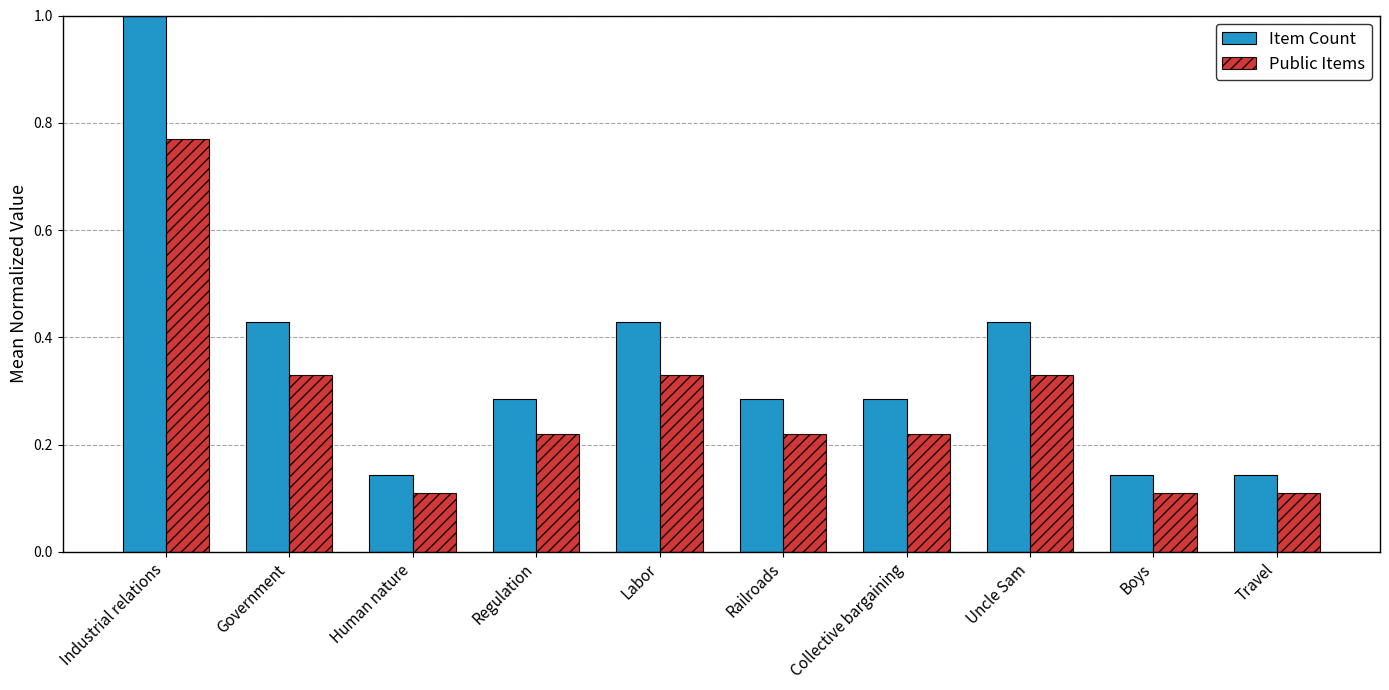

What is the sum of the Public Items values at Government and Railroads?

0.5